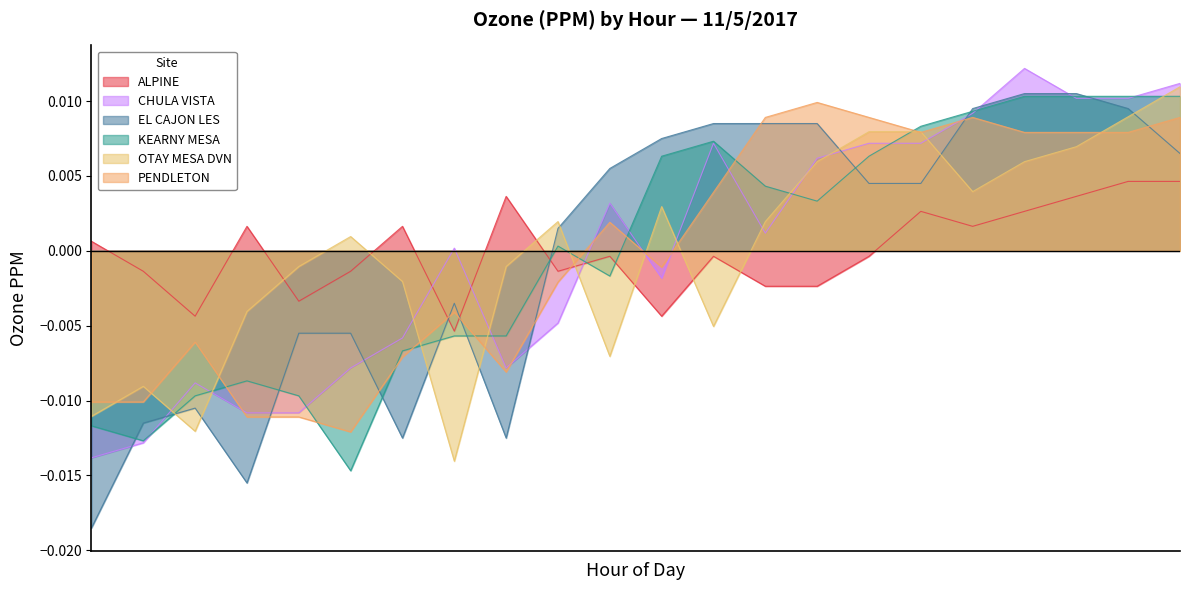

Does the chart have visible grid lines?

No